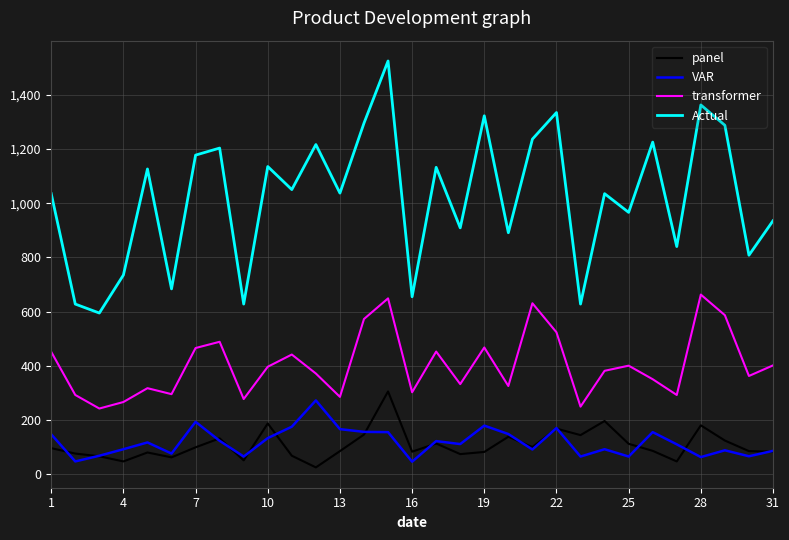

Which series has the largest range (max minus min)?

Actual